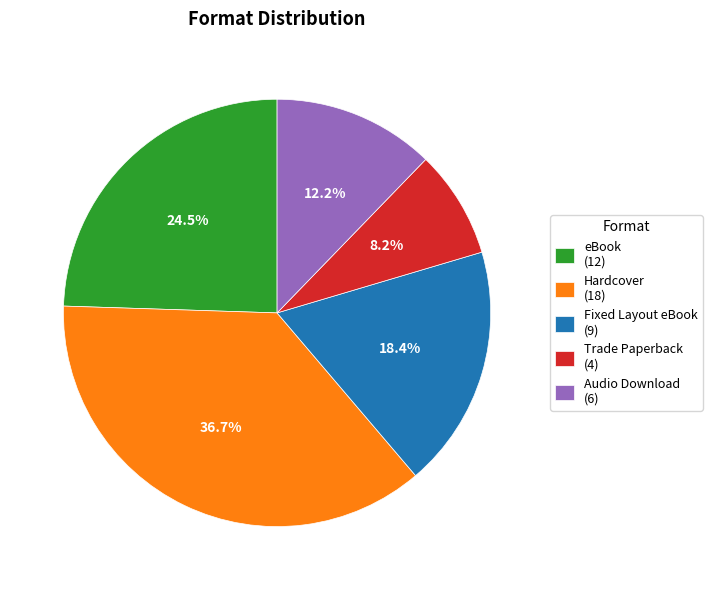

To the nearest percent, what is the average slice percentage?

20%